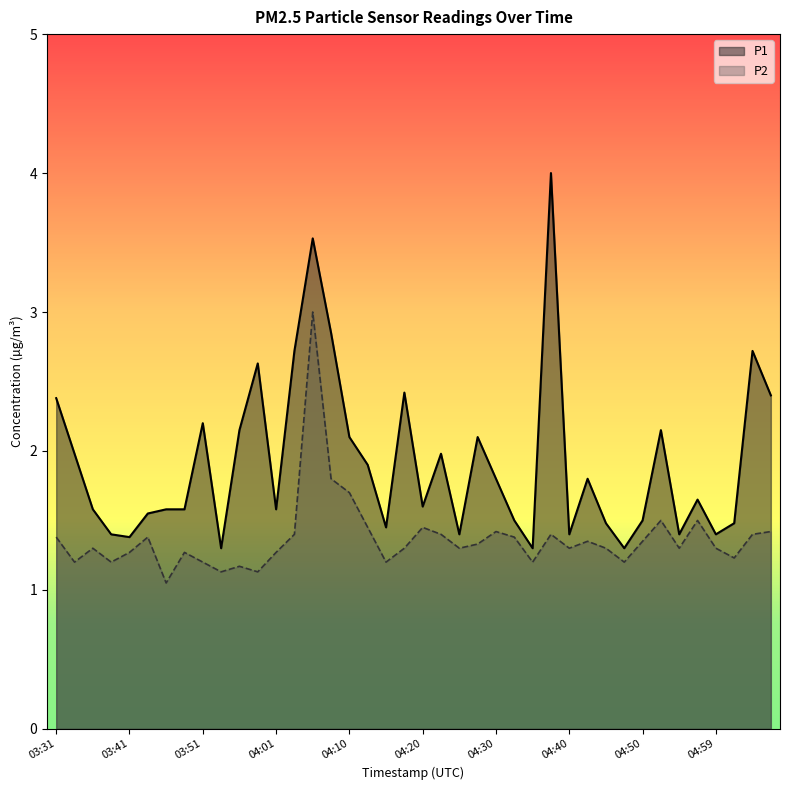

Between 04:03 and 05:04, which series saw the biggest shift?

P1